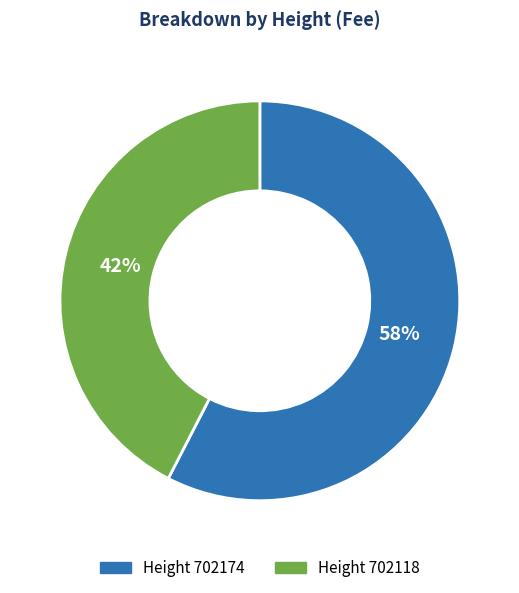

Which slice is the smallest?

Height 702118